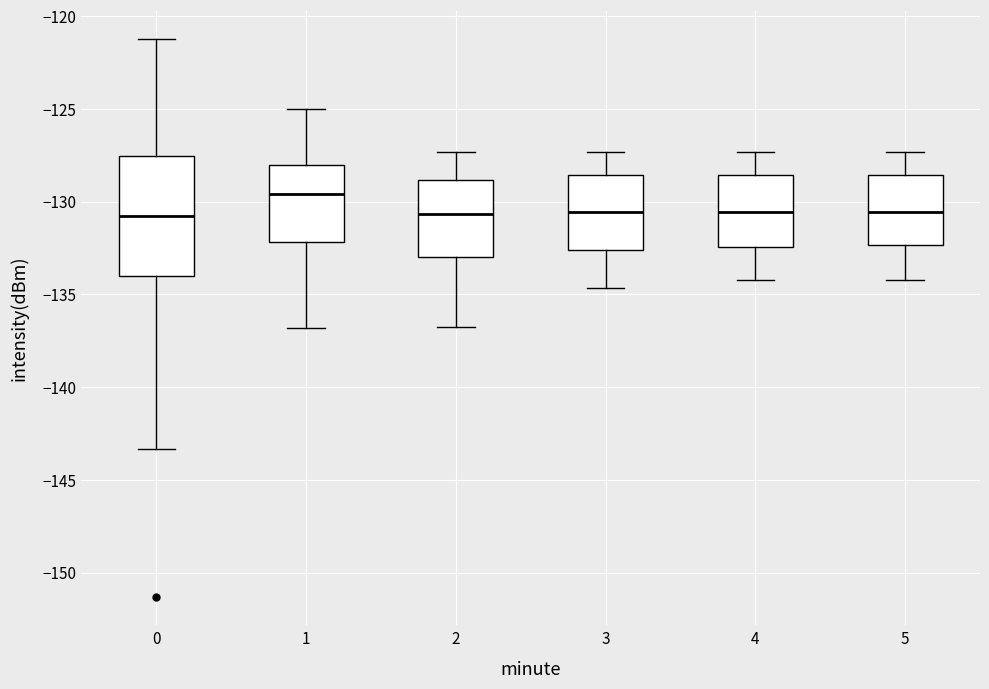

Reading left to right, transcribe this box plot: for each box, give where its median line is, the range the box spans, and where its two whiskers end, as read against the y-axis. The values are not printed on the chart, so give them approximately, as read against the axis.

0: median -131.0, box -134.0 to -127.5, whiskers -143.5 to -121.0
1: median -129.5, box -132.0 to -128.0, whiskers -137.0 to -125.0
2: median -130.5, box -133.0 to -129.0, whiskers -137.0 to -127.5
3: median -130.5, box -132.5 to -128.5, whiskers -134.5 to -127.5
4: median -130.5, box -132.5 to -128.5, whiskers -134.0 to -127.5
5: median -130.5, box -132.5 to -128.5, whiskers -134.0 to -127.5